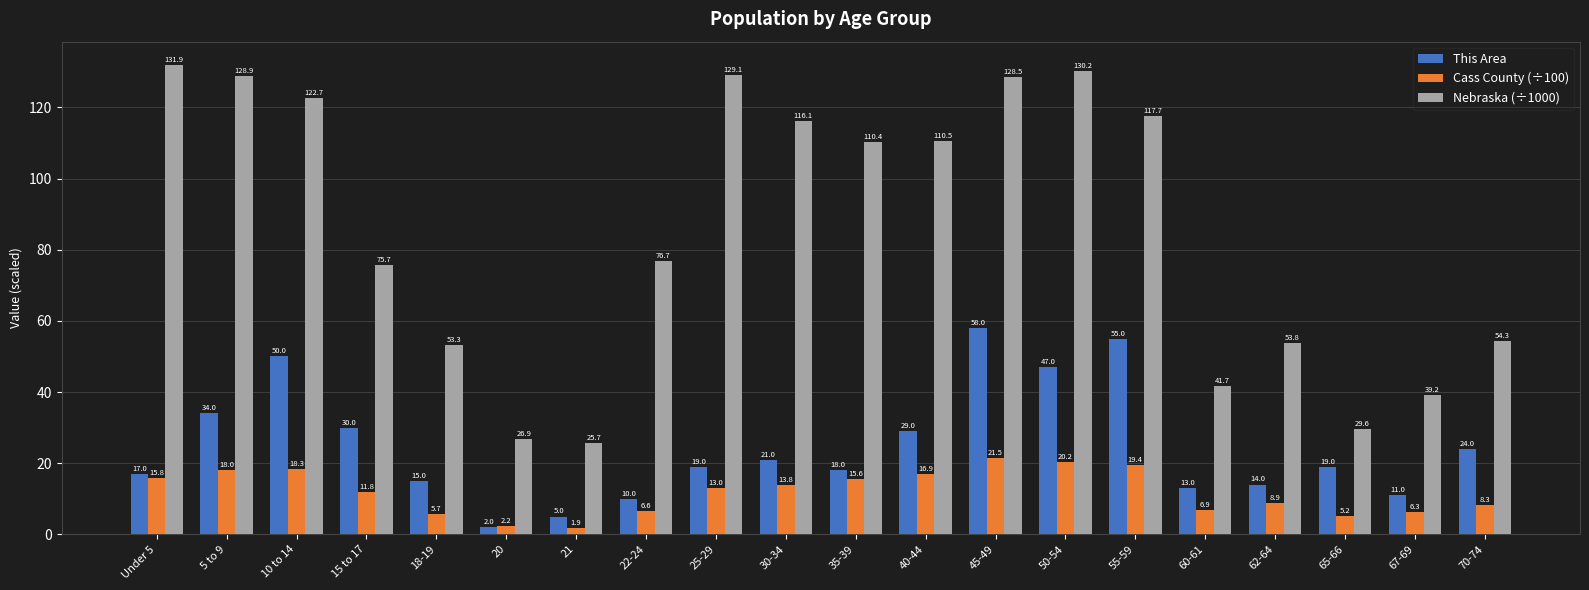

At 55-59, list the series in order from smallest to largest.

Cass County (÷100), This Area, Nebraska (÷1000)